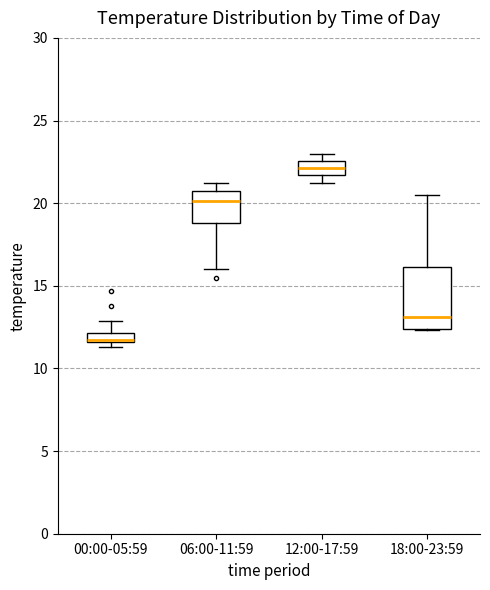

Comparing the boxes themselves (not the whiskers), which one is the tallest?

18:00-23:59